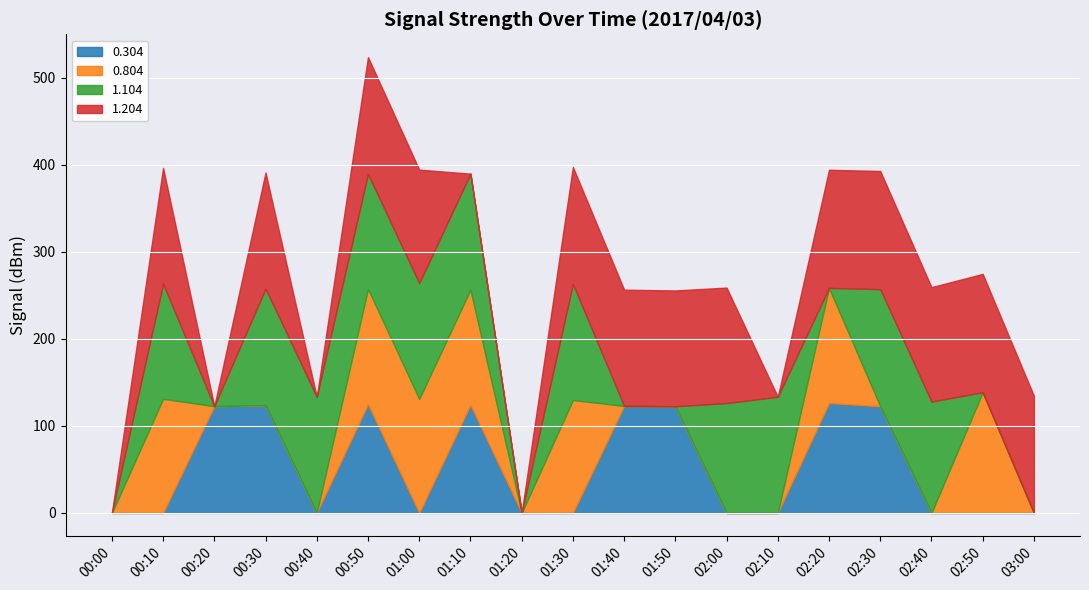

Where does the 1.104 series first go above -133?

00:10